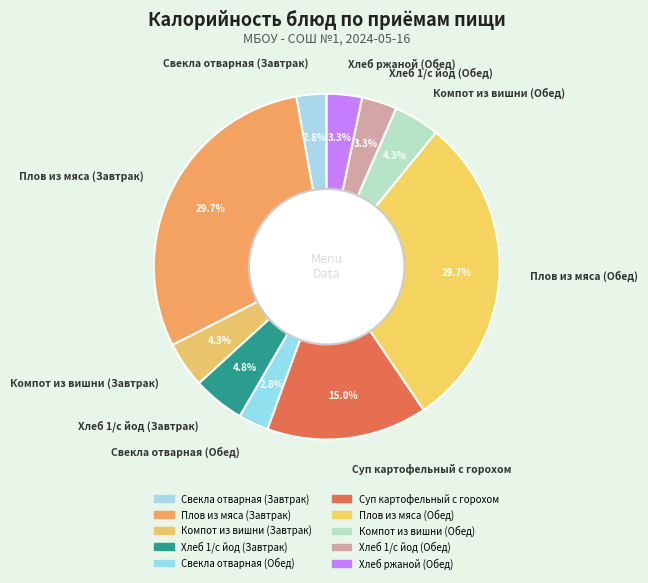

What percentage is the Компот из вишни (Завтрак) slice, to the nearest percent?

4%